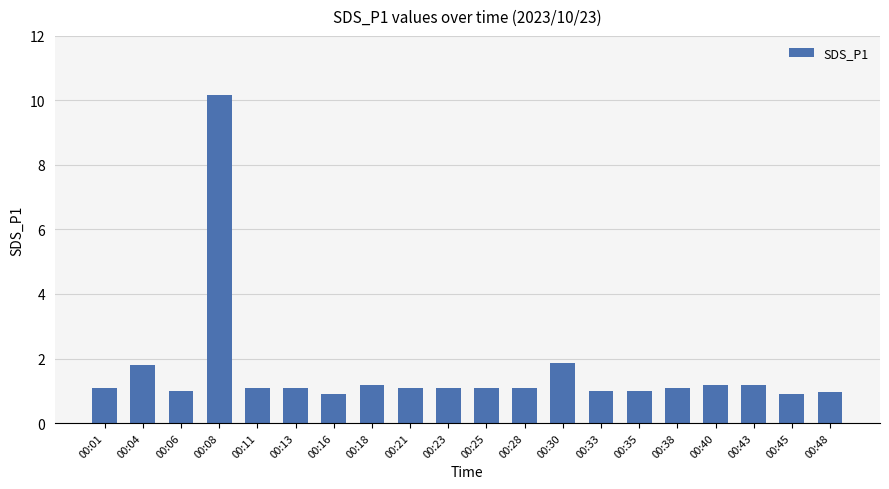

What is the value of the 15th bar from the left?

1.0